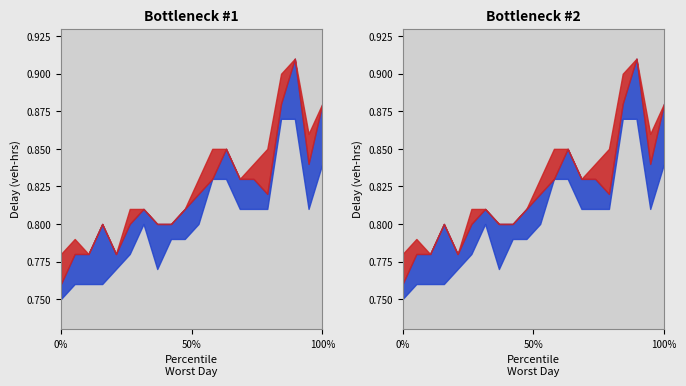

True or false: High and Low cross at least once.

False